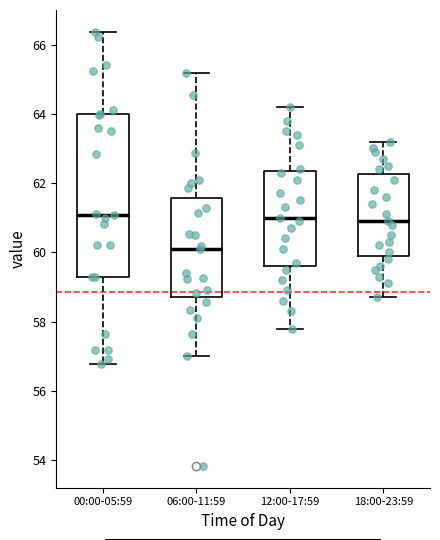

Which box is the tallest, from its lower edge to its upper edge?

00:00-05:59